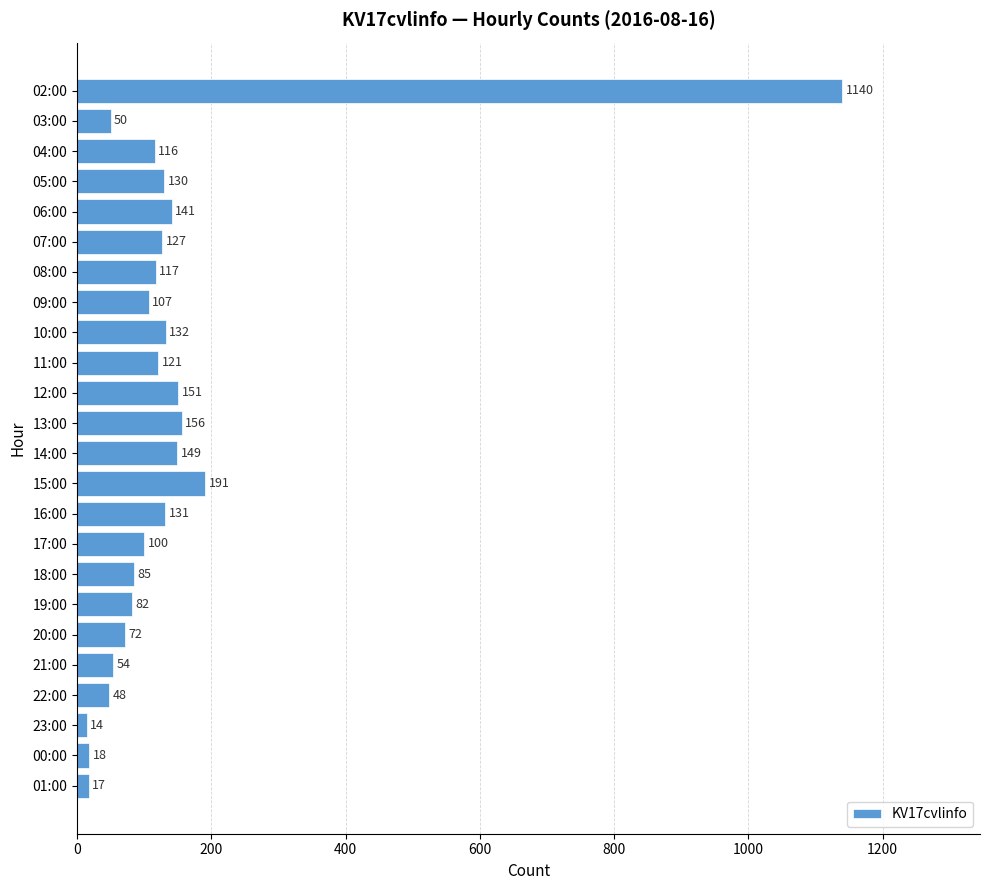

Are the bars horizontal?

Yes